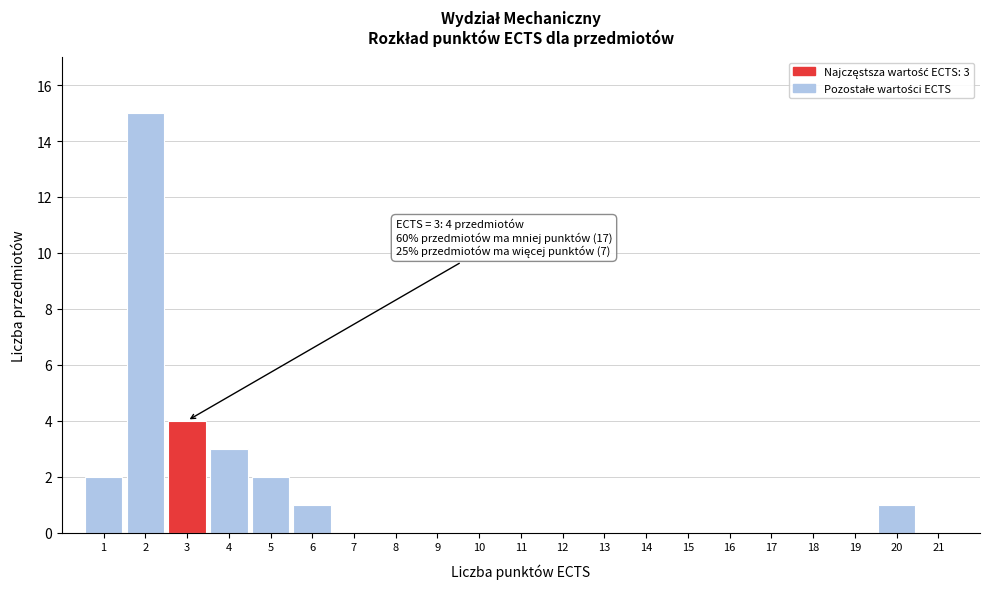

Which range on the x-axis has the tallest bar?

1.5 to 2.5